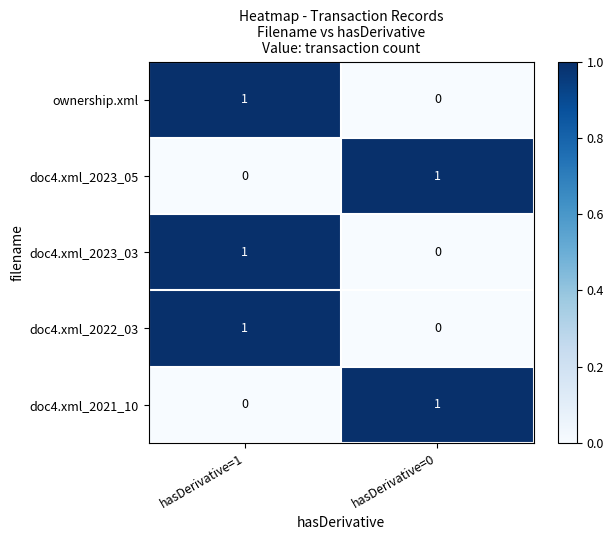

How many series are shown in this chart?

5